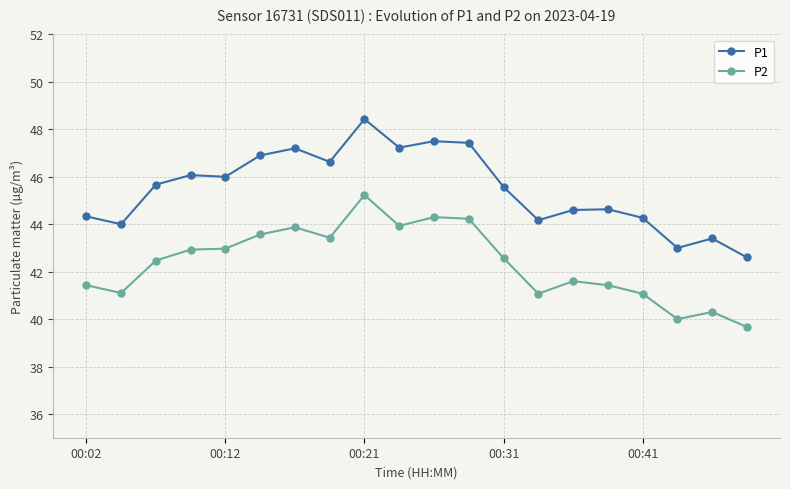

How many data points in P1 are less than 45?

9